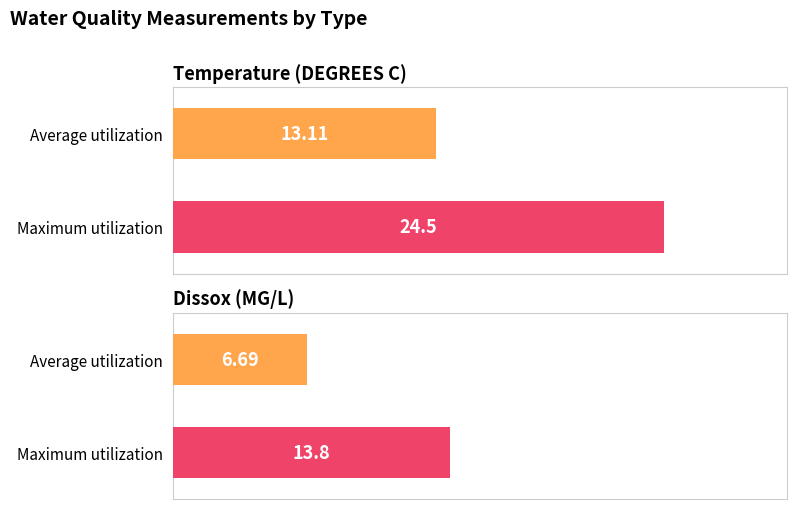

What is the sum of the Maximum utilization values at Temperature (DEGREES C) and Dissox (MG/L)?

38.3